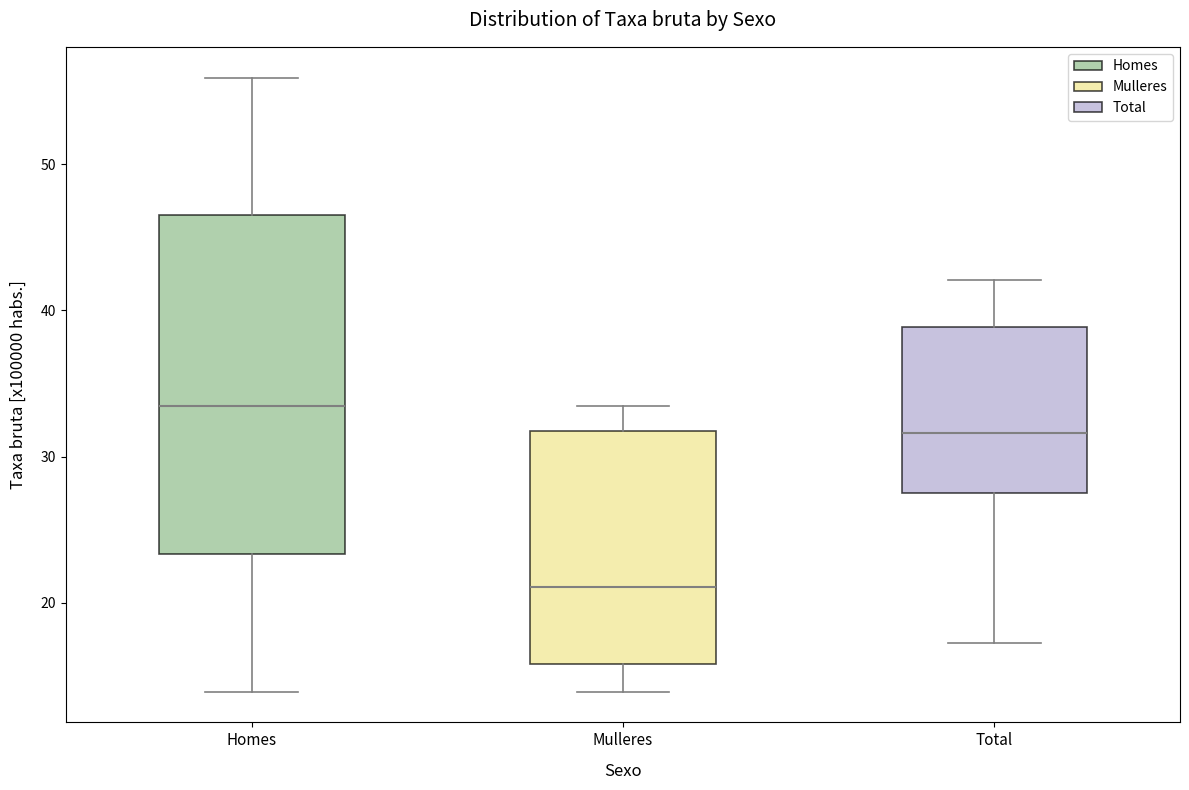

Reading left to right, read every box against the y-axis: the position of its median line, the range the box covers, and the ends of its whiskers. The values are not printed on the chart, so give them approximately, as read against the axis.

Homes: median 34, box 23 to 47, whiskers 14 to 56
Mulleres: median 21, box 16 to 32, whiskers 14 to 34
Total: median 32, box 28 to 39, whiskers 17 to 42